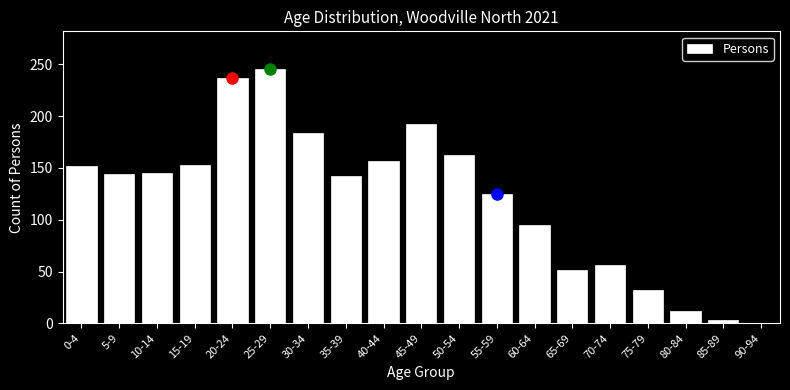

What is the ratio of the value at 25-29 to the value at 50-54?

1.5